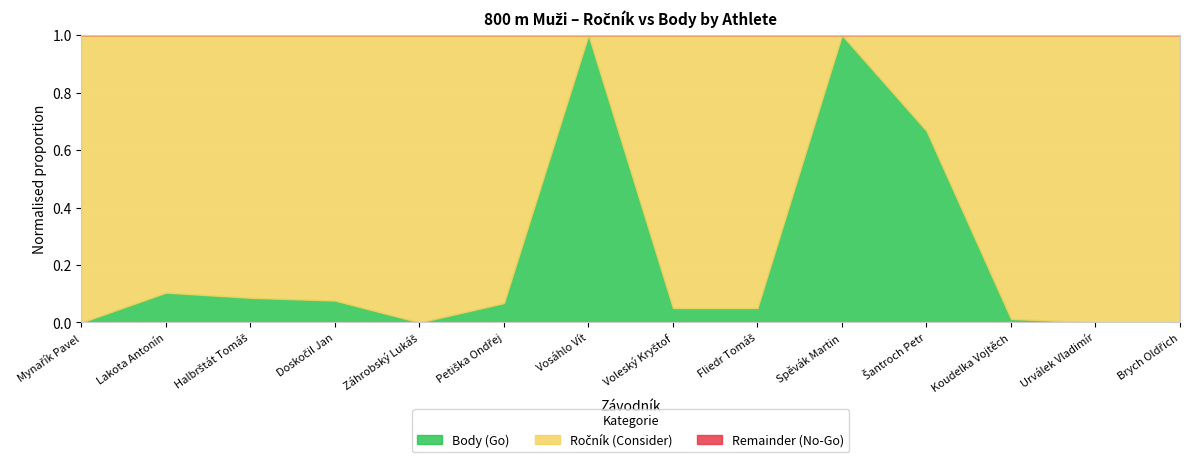

The Body (Go) series shows 0.2 at Lakota Antonín. True or false?

False